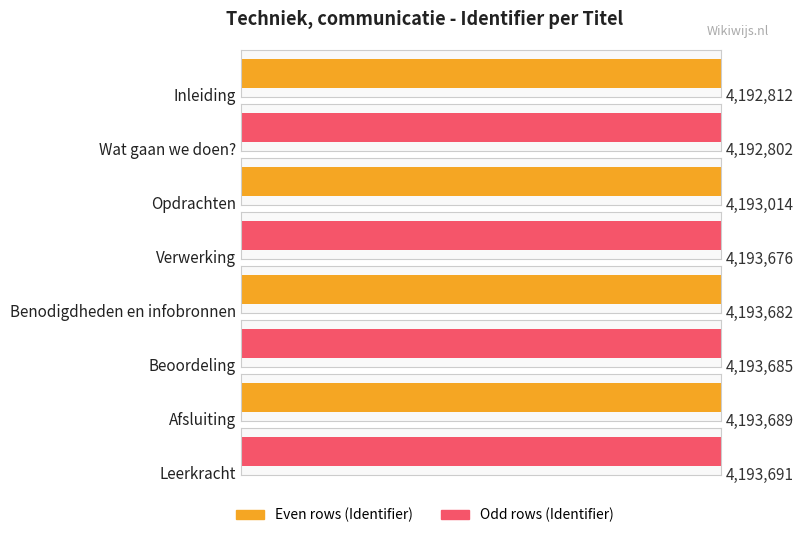

What is the label of the 1st bar from the left?

Inleiding